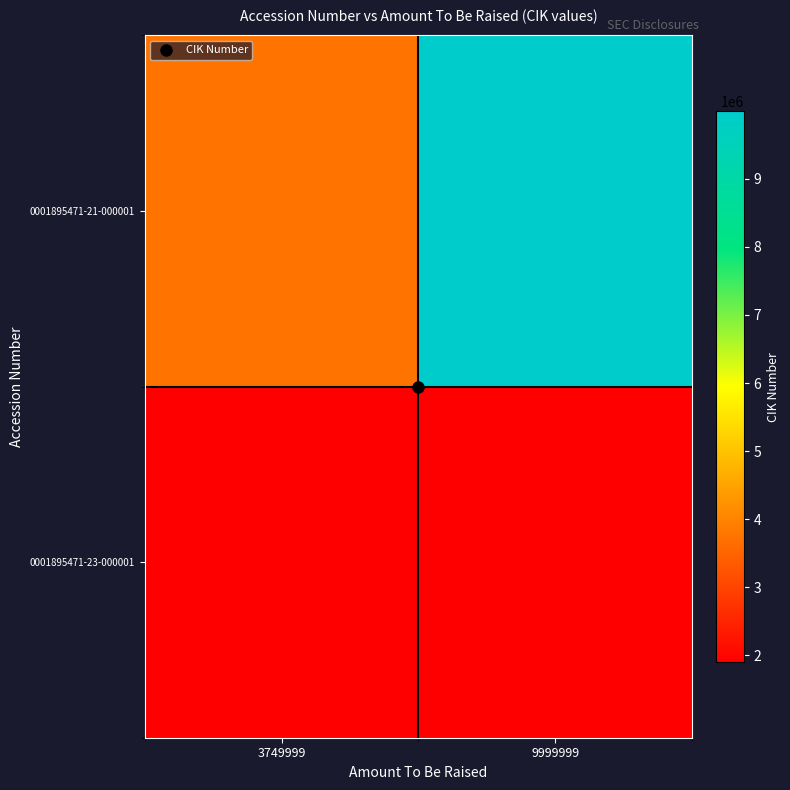

What is the spread (max minus min) of values at 9999999?

8104528